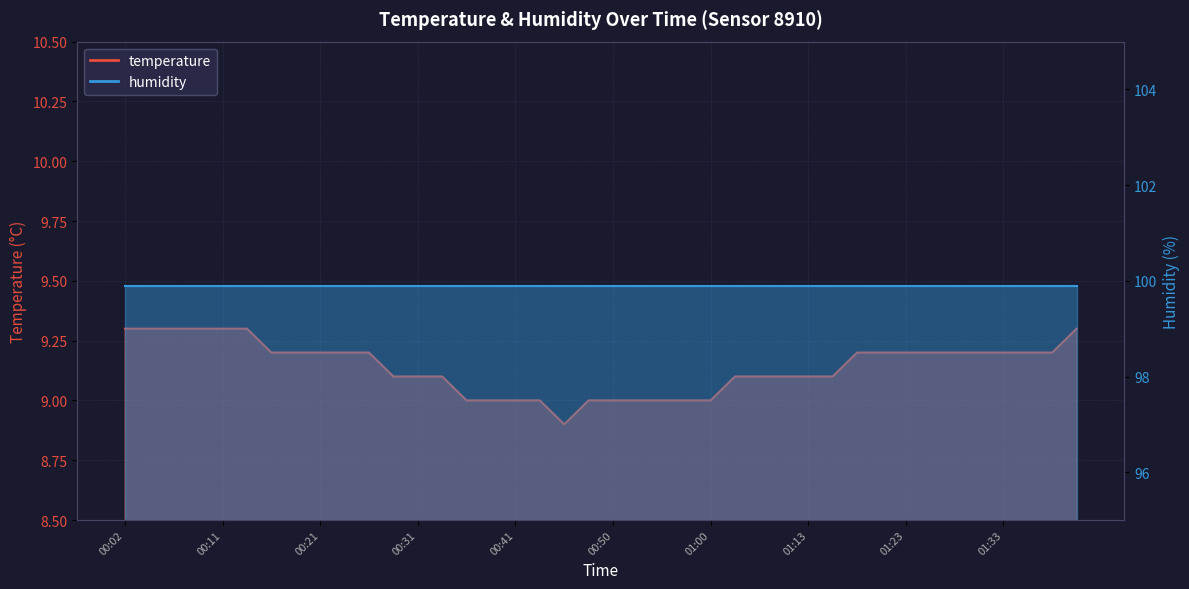

What is the ratio of the value at 00:24 to the value at 00:19?

1.0